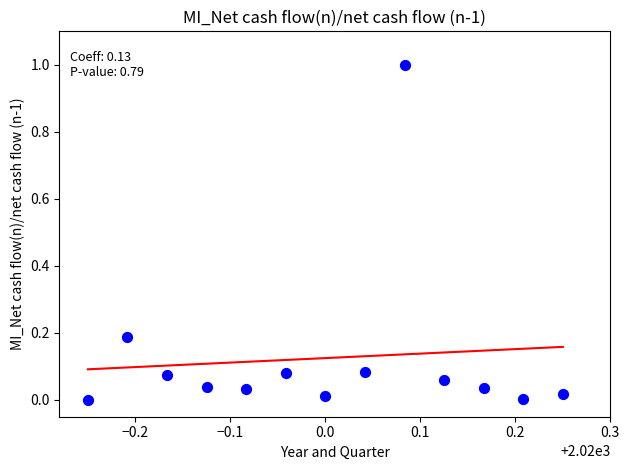

What is the range of X values (max minus min)?

0.5